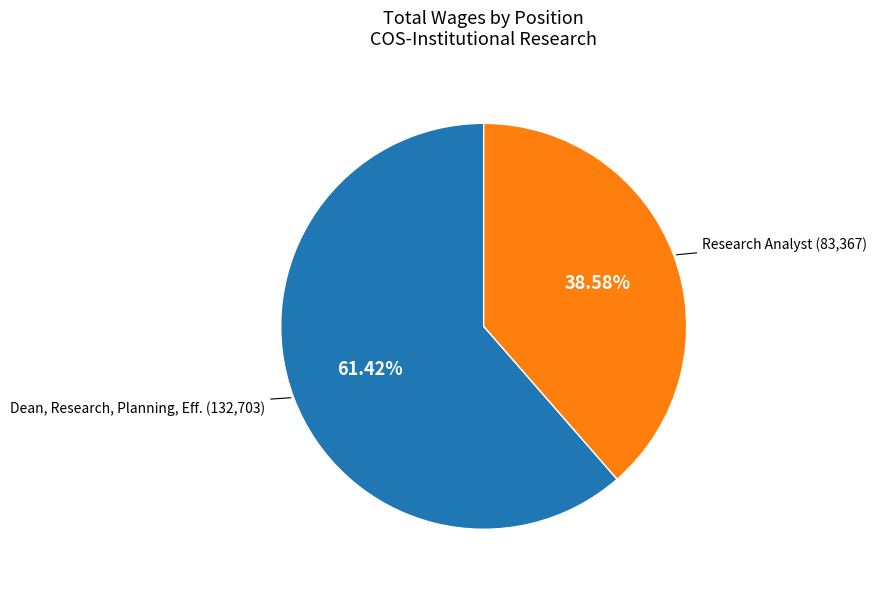

Approximately how many times larger is the value at Research Analyst compared to Dean, Research, Planning, Eff.?

0.6